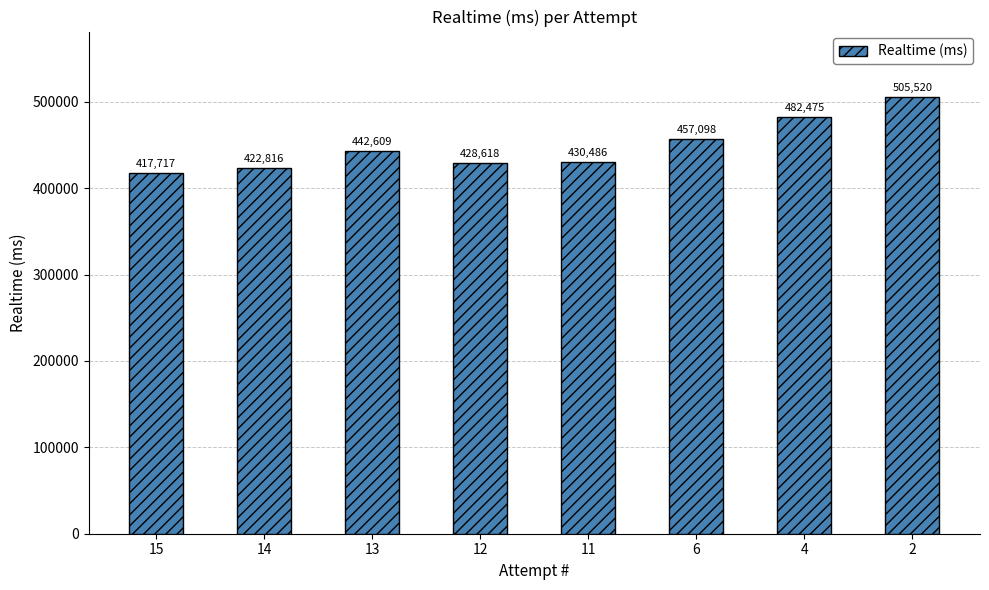

What is the difference between the values at 2 and 14?

82704